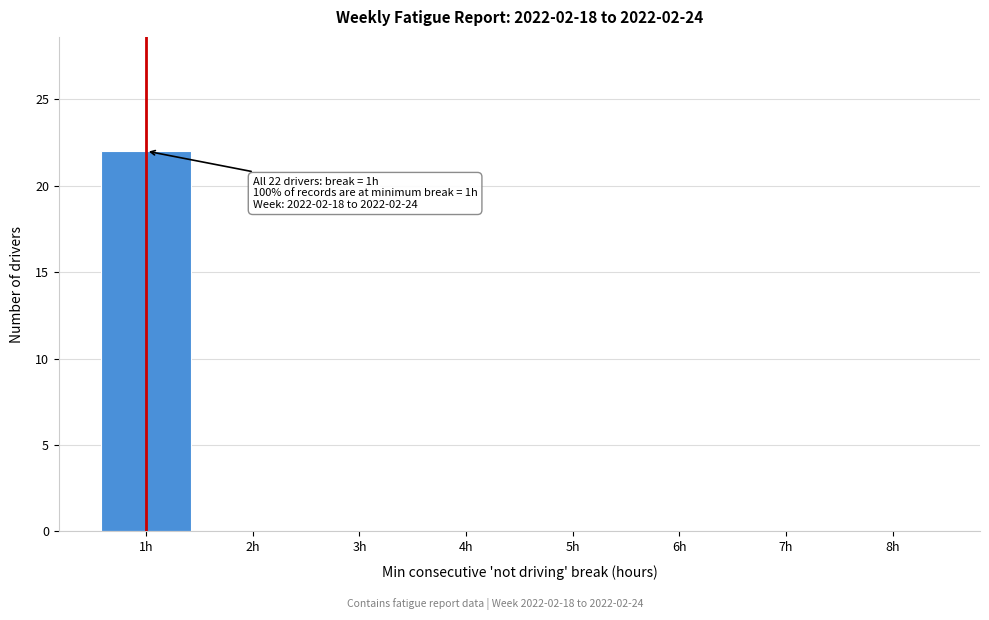

Which range on the x-axis has the tallest bar?

0.5 to 1.5